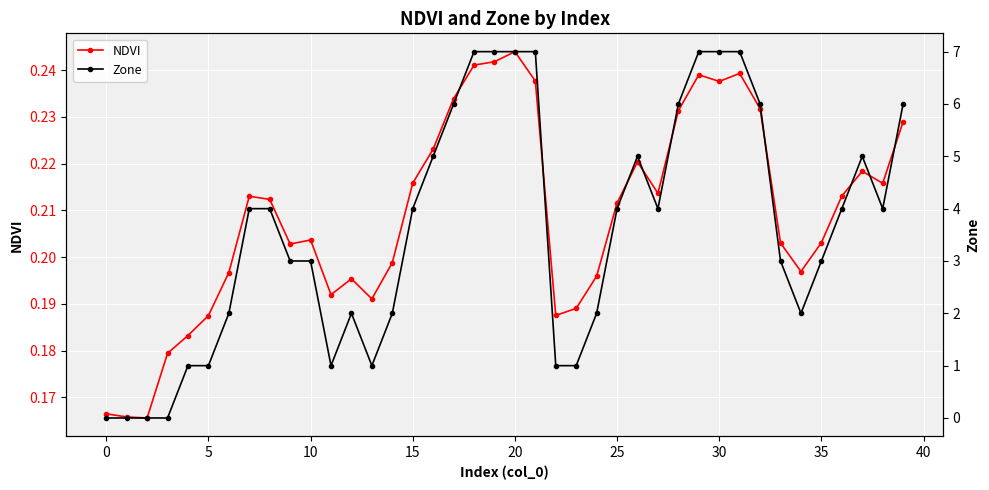

Count the NDVI values in the range 0 to 1.

40